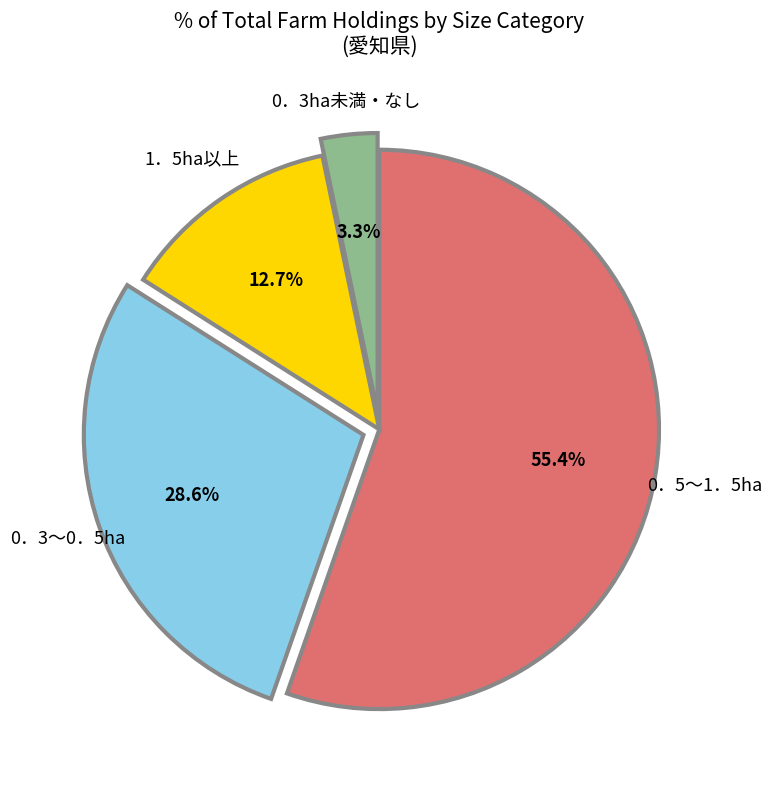

Is there a majority slice in this chart?

Yes